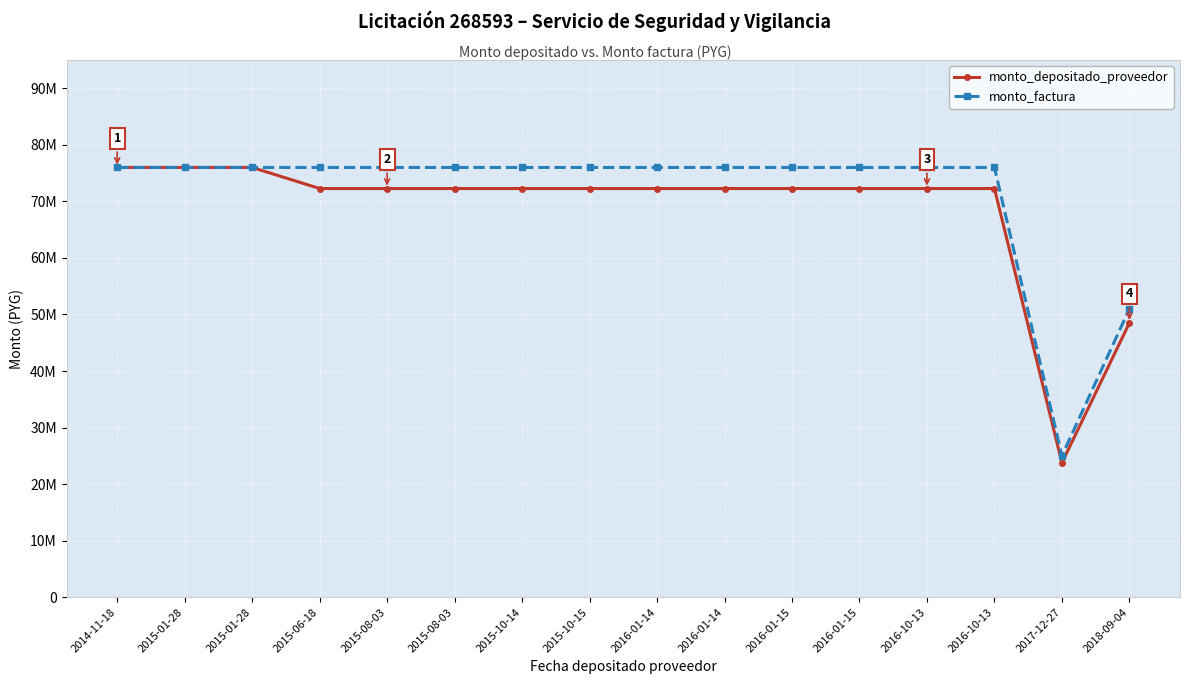

Does the chart have visible grid lines?

Yes